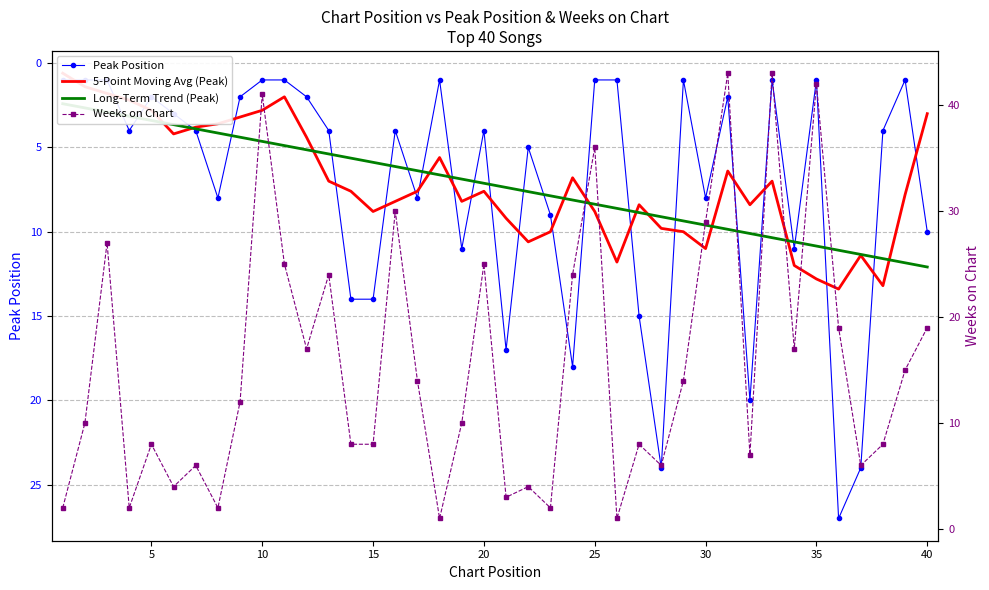

How many times do Peak Position and Weeks on Chart cross each other?

14